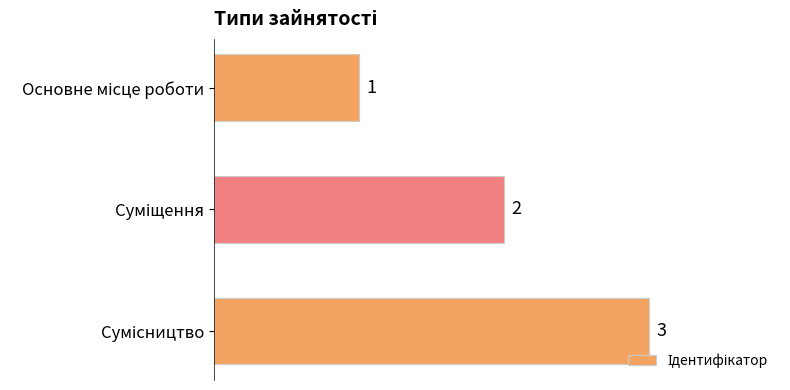

Count the number of data series in this chart.

1